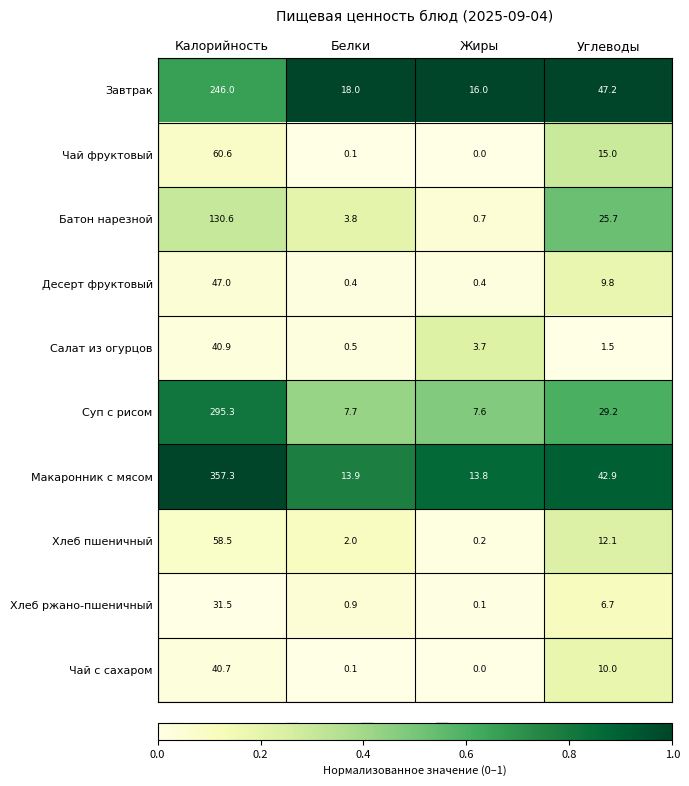

Is it true that Чай фруктовый equals 101.5 at Калорийность?

False